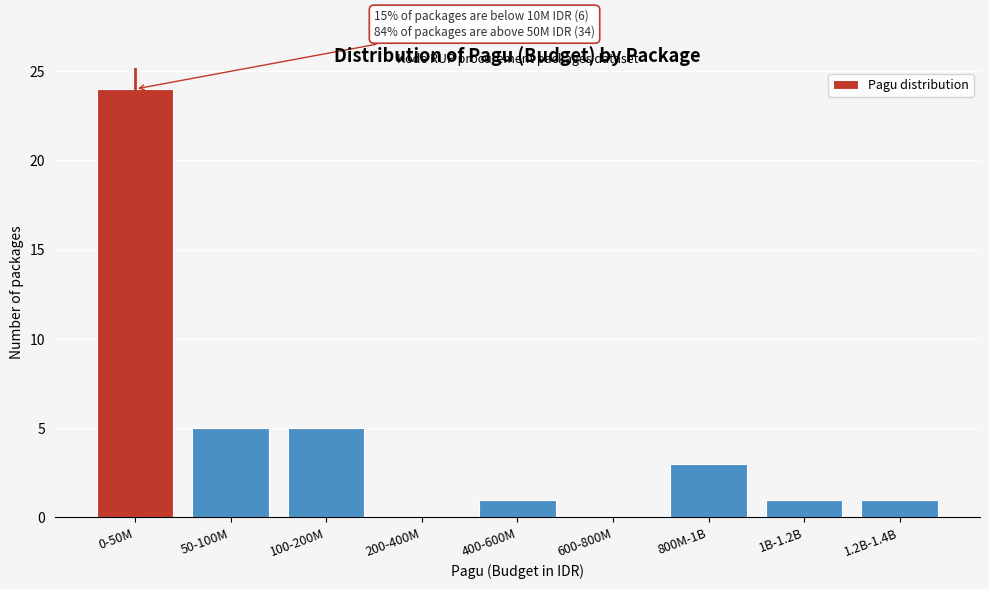

Reading left to right, extract all data points from this chart.

0-50M=24	50-100M=5	100-200M=5	200-400M=0	400-600M=1	600-800M=0	800M-1B=3	1B-1.2B=1	1.2B-1.4B=1